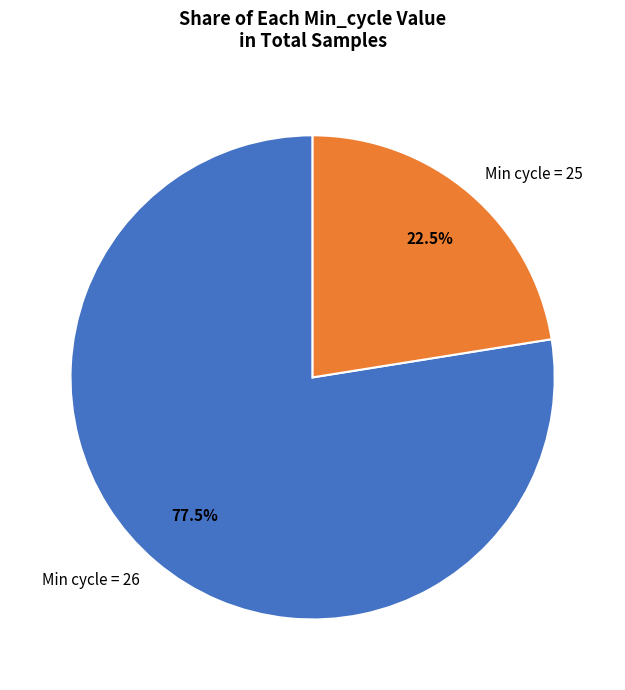

To the nearest percent, what is the average slice percentage?

50%